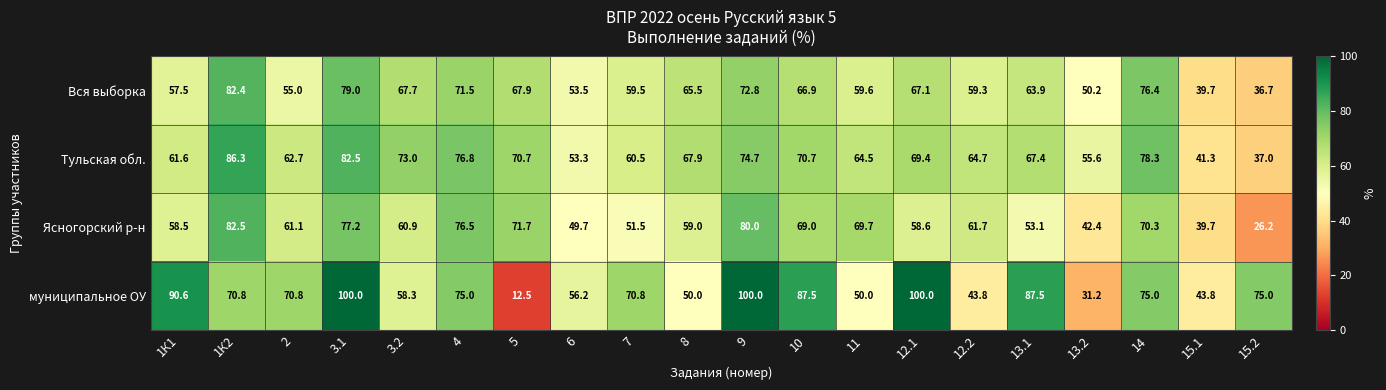

List the series in order of their peak value, highest first.

муниципальное ОУ, Тульская обл., Ясногорский р-н, Вся выборка